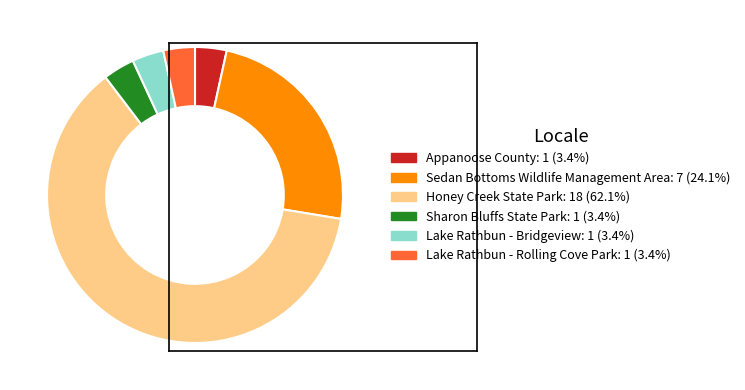

True or false: Sedan Bottoms Wildlife Management Area accounts for 24% of the total.

True